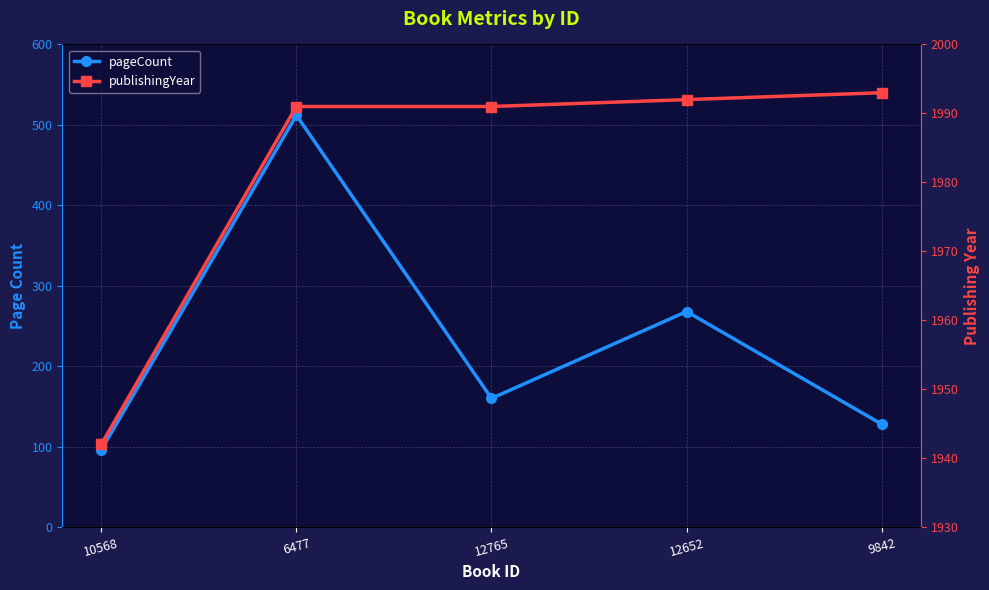

What is the sum of all pageCount values?

1164